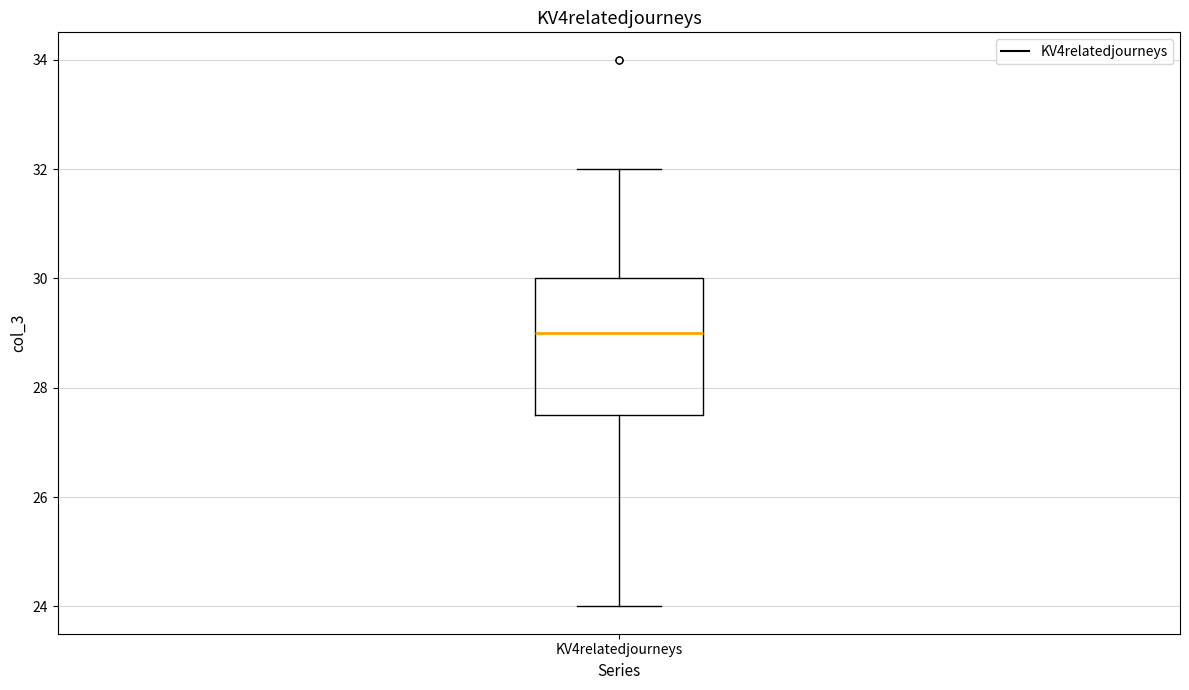

Where does the lower whisker of the box for KV4relatedjourneys end on the y-axis? The values are not printed on the chart, so give them approximately, as read against the axis.

24.0